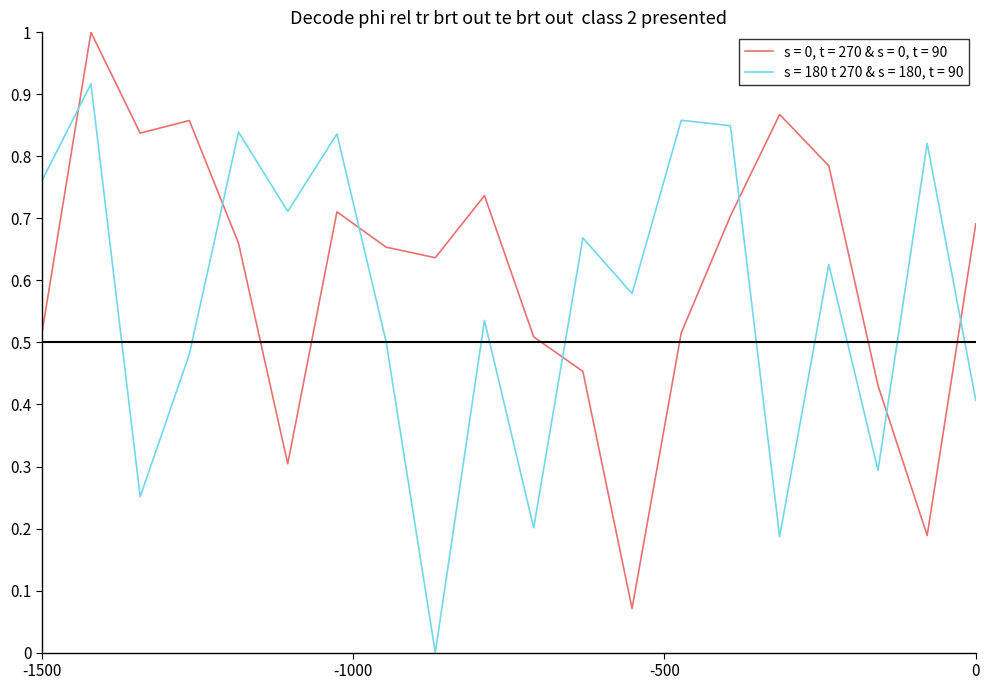

True or false: s = 180 t 270 & s = 180, t = 90 and s = 0, t = 270 & s = 0, t = 90 cross at least once.

True